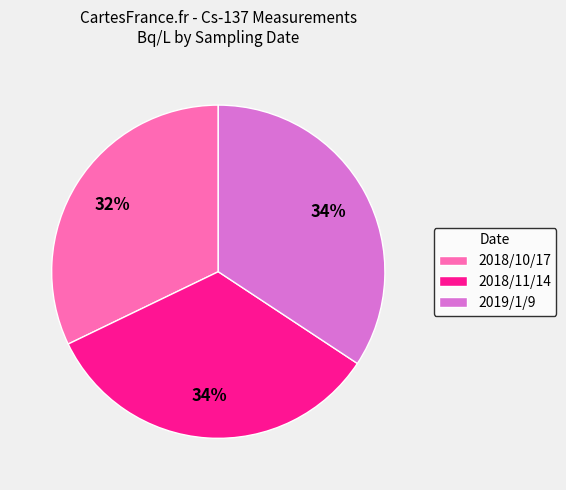

True or false: 2018/11/14 accounts for 34% of the total.

True